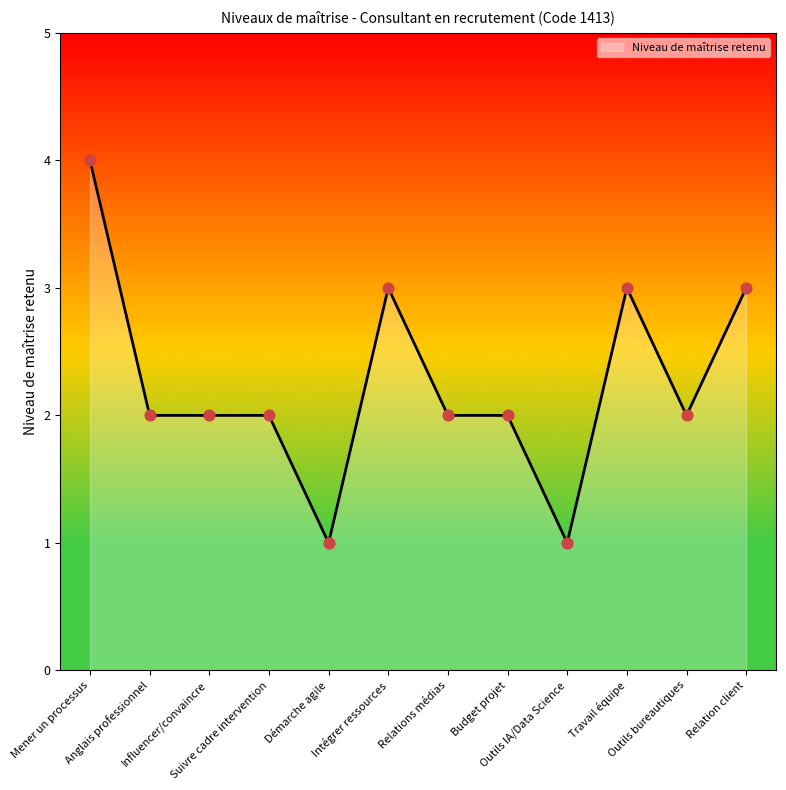

What is the change in value from Relations médias to Outils IA/Data Science?

-1